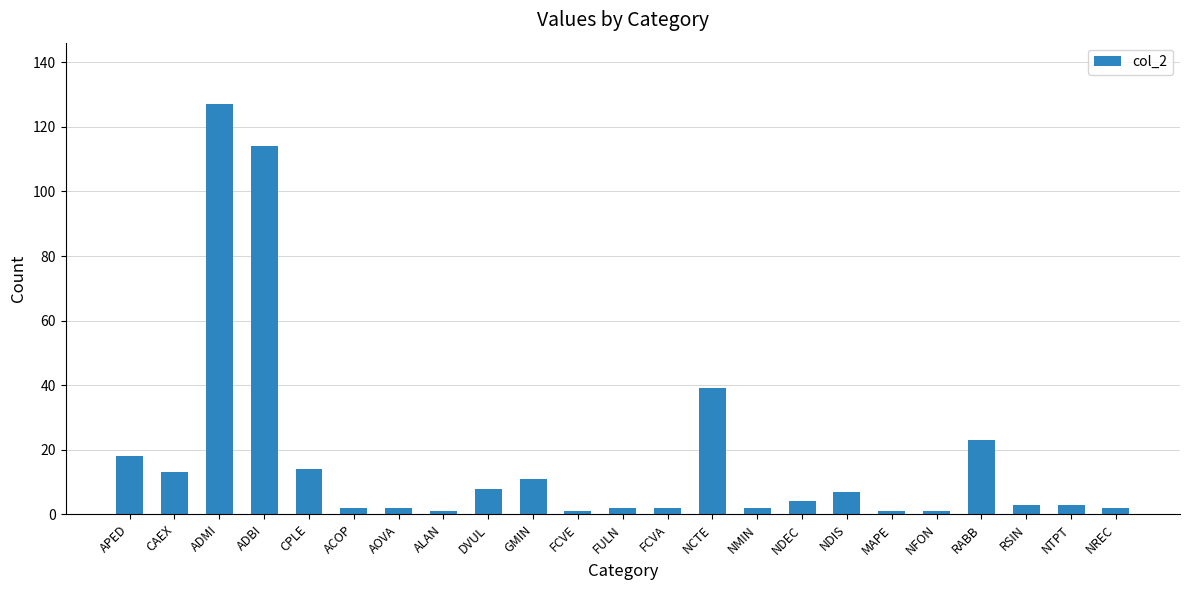

At which category does the chart reach its peak across all series?

ADMI